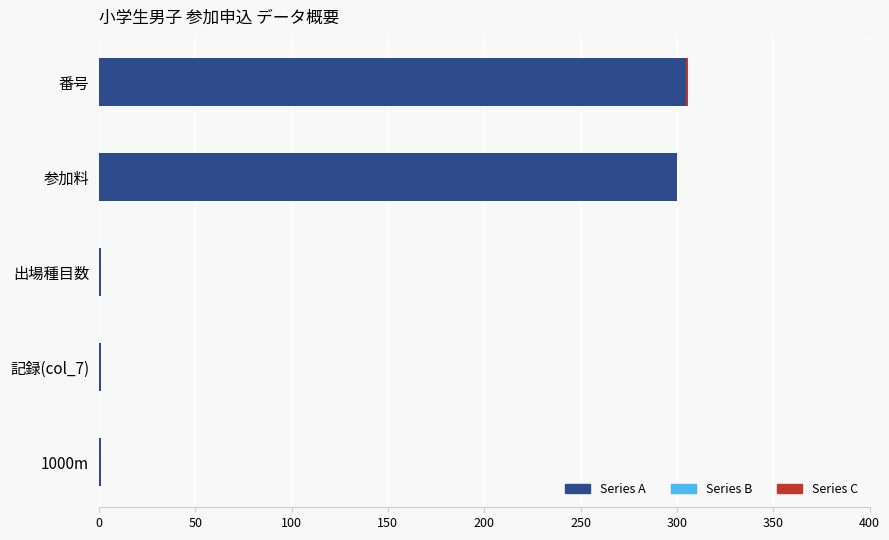

True or false: Series A has a value of 305 at 番号.

True